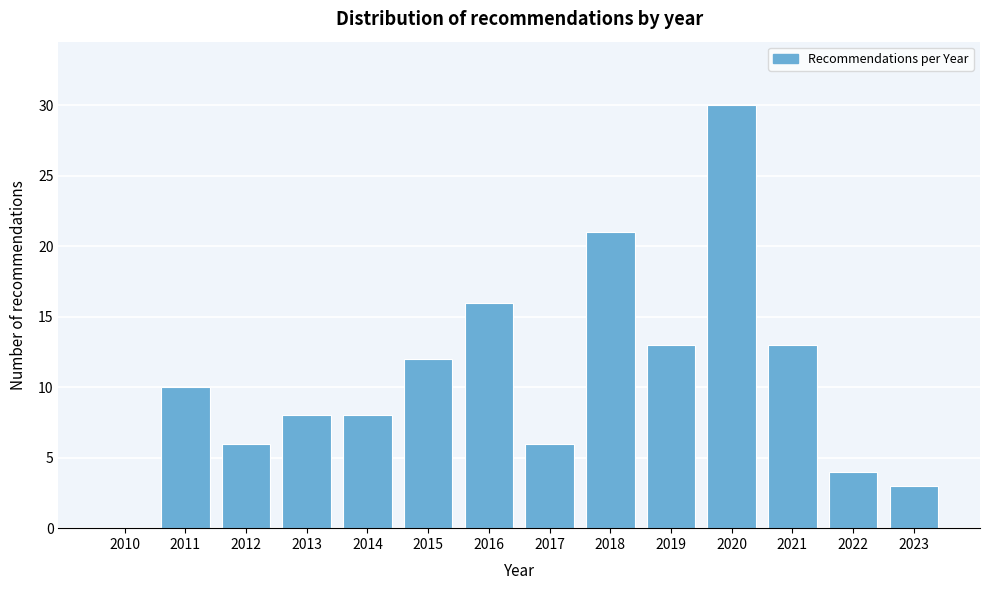

Reading left to right, transcribe all the data shown in this chart.

2010=0	2011=10	2012=6	2013=8	2014=8	2015=12	2016=16	2017=6	2018=21	2019=13	2020=30	2021=13	2022=4	2023=3